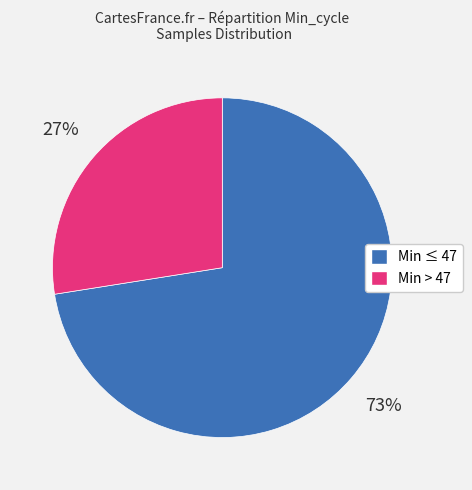

To the nearest percent, what is the average slice percentage?

50%